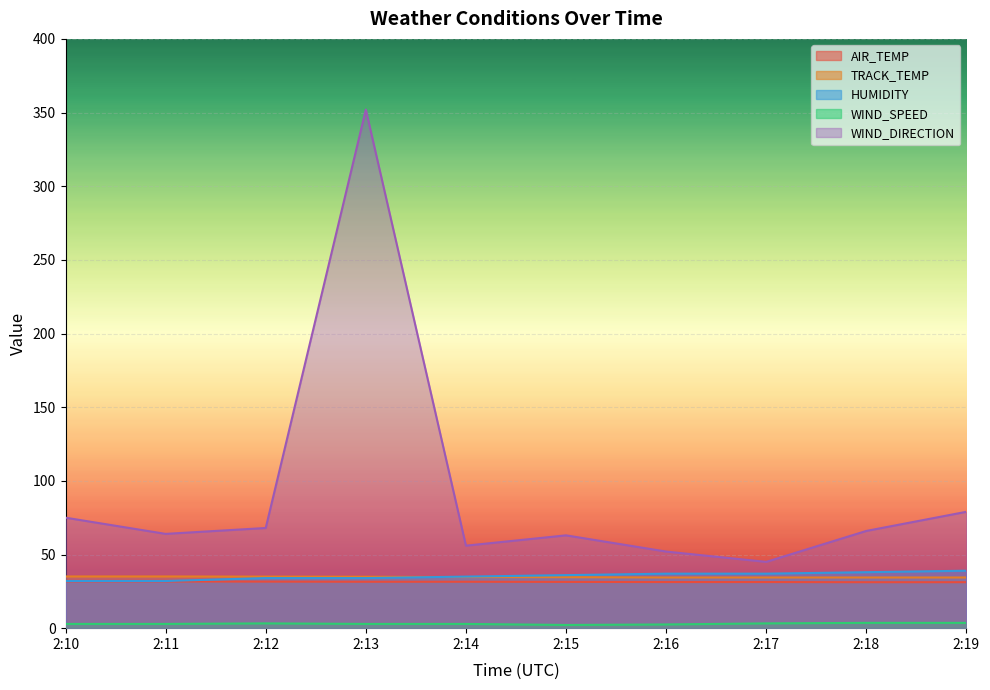

Reading right to left, transcribe all the data shown in this chart.

AIR_TEMP: 31.2	31.2	31.3	31.3	31.4	31.5	31.5	31.6	31.7	31.7
TRACK_TEMP: 34.4	34.4	34.4	34.4	34.6	34.7	34.9	35.0	35.1	35.1
HUMIDITY: 39.0	38.0	37.0	37.0	36.0	35.0	34.0	34.0	32.0	32.0
WIND_SPEED: 3.6	3.6	3.2	2.5	2.2	2.9	2.9	3.2	2.9	2.9
WIND_DIRECTION: 79.0	66.0	45.0	52.0	63.0	56.0	352.0	68.0	64.0	75.0